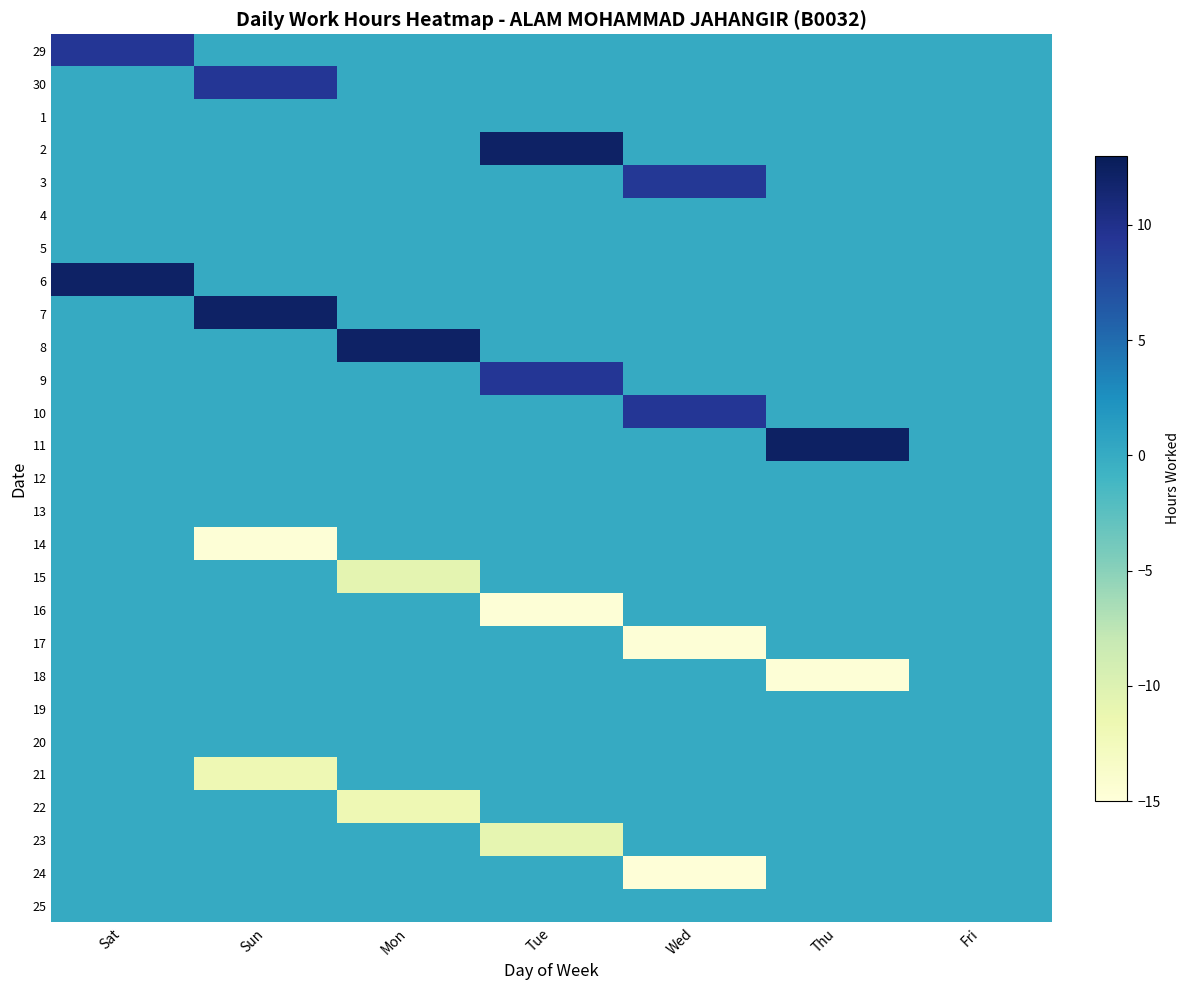

Reading left to right, extract all data points from this chart.

29: Sat=9.2	Sun=0.0	Mon=0.0	Tue=0.0	Wed=0.0	Thu=0.0	Fri=0.0
30: Sat=0.0	Sun=9.2	Mon=0.0	Tue=0.0	Wed=0.0	Thu=0.0	Fri=0.0
1: Sat=0.0	Sun=0.0	Mon=0.0	Tue=0.0	Wed=0.0	Thu=0.0	Fri=0.0
2: Sat=0.0	Sun=0.0	Mon=0.0	Tue=12.1	Wed=0.0	Thu=0.0	Fri=0.0
3: Sat=0.0	Sun=0.0	Mon=0.0	Tue=0.0	Wed=9.2	Thu=0.0	Fri=0.0
4: Sat=0.0	Sun=0.0	Mon=0.0	Tue=0.0	Wed=0.0	Thu=0.0	Fri=0.0
5: Sat=0.0	Sun=0.0	Mon=0.0	Tue=0.0	Wed=0.0	Thu=0.0	Fri=0.0
6: Sat=12.2	Sun=0.0	Mon=0.0	Tue=0.0	Wed=0.0	Thu=0.0	Fri=0.0
7: Sat=0.0	Sun=12.1	Mon=0.0	Tue=0.0	Wed=0.0	Thu=0.0	Fri=0.0
8: Sat=0.0	Sun=0.0	Mon=12.2	Tue=0.0	Wed=0.0	Thu=0.0	Fri=0.0
9: Sat=0.0	Sun=0.0	Mon=0.0	Tue=9.2	Wed=0.0	Thu=0.0	Fri=0.0
10: Sat=0.0	Sun=0.0	Mon=0.0	Tue=0.0	Wed=9.2	Thu=0.0	Fri=0.0
11: Sat=0.0	Sun=0.0	Mon=0.0	Tue=0.0	Wed=0.0	Thu=12.3	Fri=0.0
12: Sat=0.0	Sun=0.0	Mon=0.0	Tue=0.0	Wed=0.0	Thu=0.0	Fri=0.0
13: Sat=0.0	Sun=0.0	Mon=0.0	Tue=0.0	Wed=0.0	Thu=0.0	Fri=0.0
14: Sat=0.0	Sun=-14.7	Mon=0.0	Tue=0.0	Wed=0.0	Thu=0.0	Fri=0.0
15: Sat=0.0	Sun=0.0	Mon=-10.7	Tue=0.0	Wed=0.0	Thu=0.0	Fri=0.0
16: Sat=0.0	Sun=0.0	Mon=0.0	Tue=-14.8	Wed=0.0	Thu=0.0	Fri=0.0
17: Sat=0.0	Sun=0.0	Mon=0.0	Tue=0.0	Wed=-14.7	Thu=0.0	Fri=0.0
18: Sat=0.0	Sun=0.0	Mon=0.0	Tue=0.0	Wed=0.0	Thu=-14.7	Fri=0.0
19: Sat=0.0	Sun=0.0	Mon=0.0	Tue=0.0	Wed=0.0	Thu=0.0	Fri=0.0
20: Sat=0.0	Sun=0.0	Mon=0.0	Tue=0.0	Wed=0.0	Thu=0.0	Fri=0.0
21: Sat=0.0	Sun=-11.8	Mon=0.0	Tue=0.0	Wed=0.0	Thu=0.0	Fri=0.0
22: Sat=0.0	Sun=0.0	Mon=-11.8	Tue=0.0	Wed=0.0	Thu=0.0	Fri=0.0
23: Sat=0.0	Sun=0.0	Mon=0.0	Tue=-10.9	Wed=0.0	Thu=0.0	Fri=0.0
24: Sat=0.0	Sun=0.0	Mon=0.0	Tue=0.0	Wed=-14.8	Thu=0.0	Fri=0.0
25: Sat=0.0	Sun=0.0	Mon=0.0	Tue=0.0	Wed=0.0	Thu=0.0	Fri=0.0